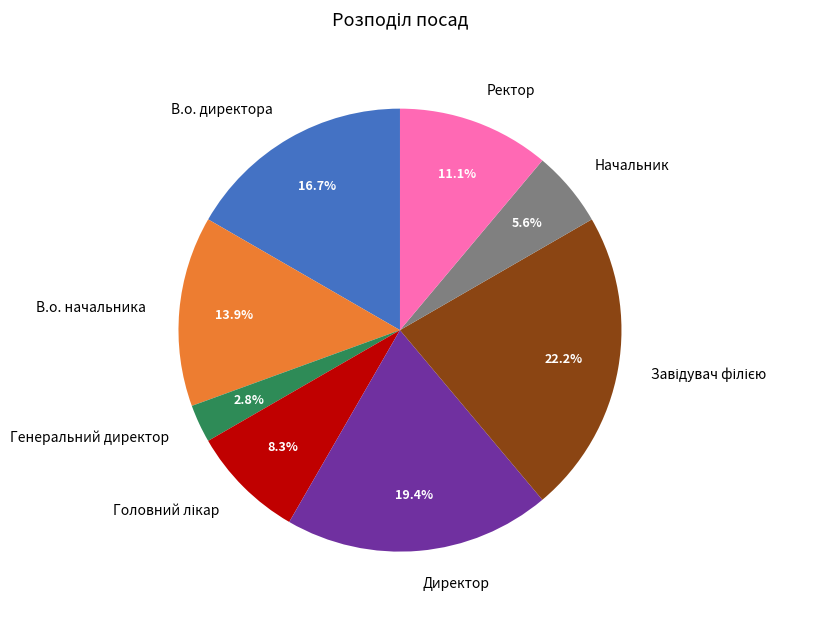

What is the ratio of the value at Генеральний директор to the value at В.о. начальника?

0.2